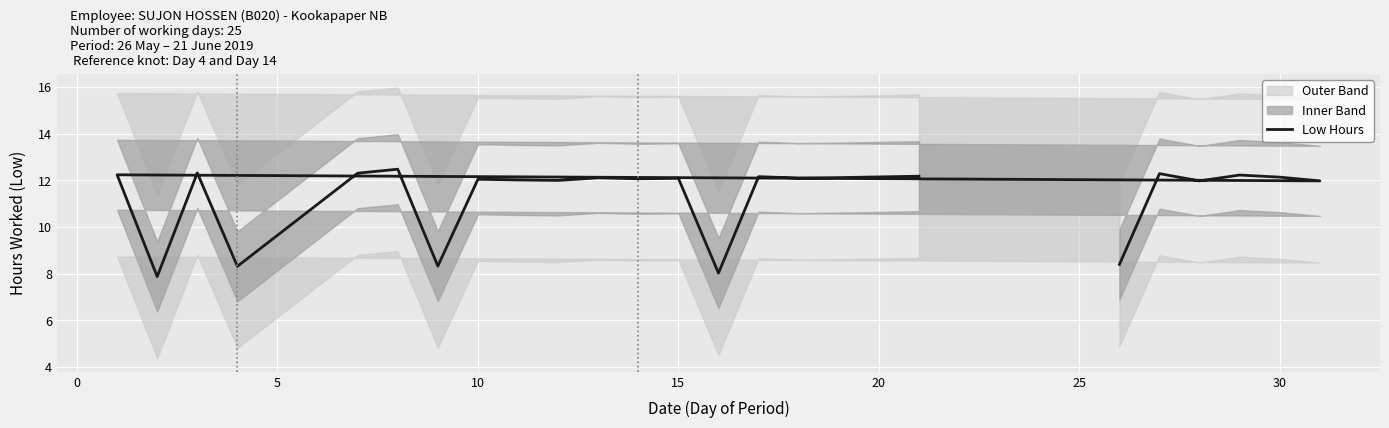

What is the difference between the maximum and minimum values?

4.6